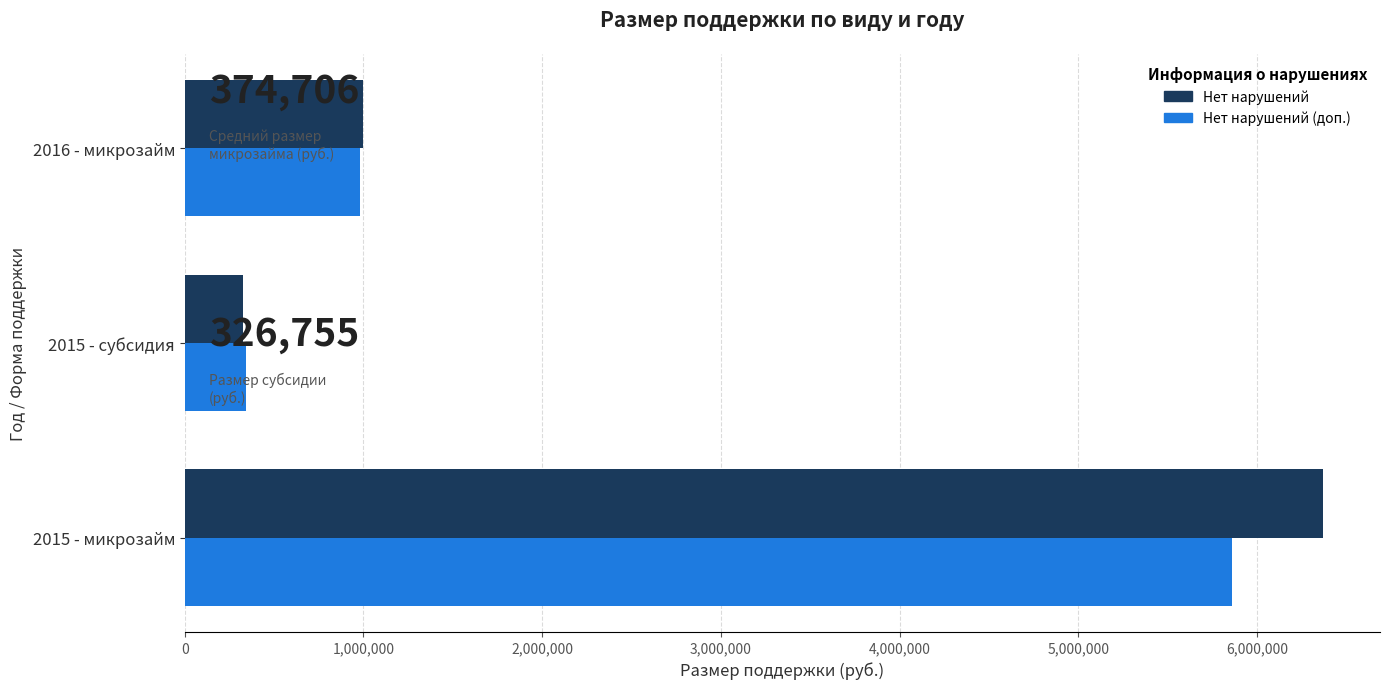

List the series in order of their peak value, highest first.

Нет нарушений, Нет нарушений (доп.)